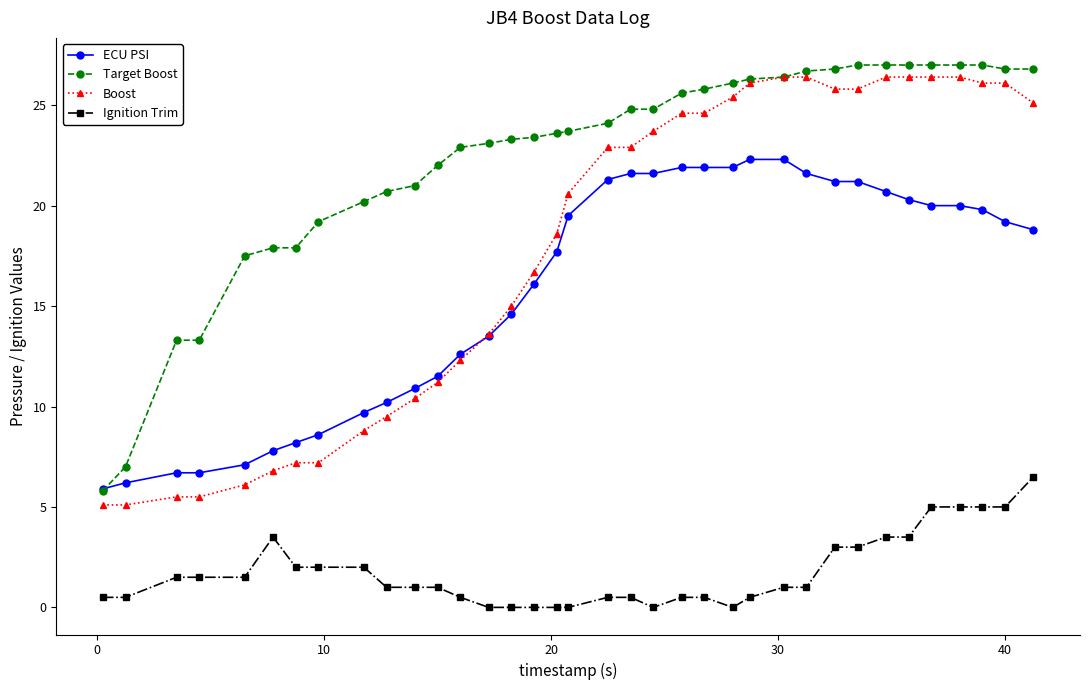

What is the difference between the maximum and second lowest values in the Ignition Trim series?

6.5